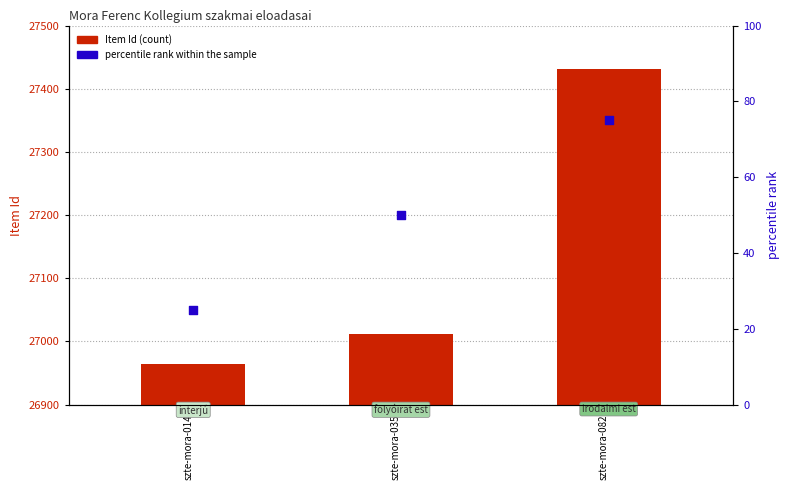

What are all the series names shown in the legend?

Item Id, percentile rank within the sample